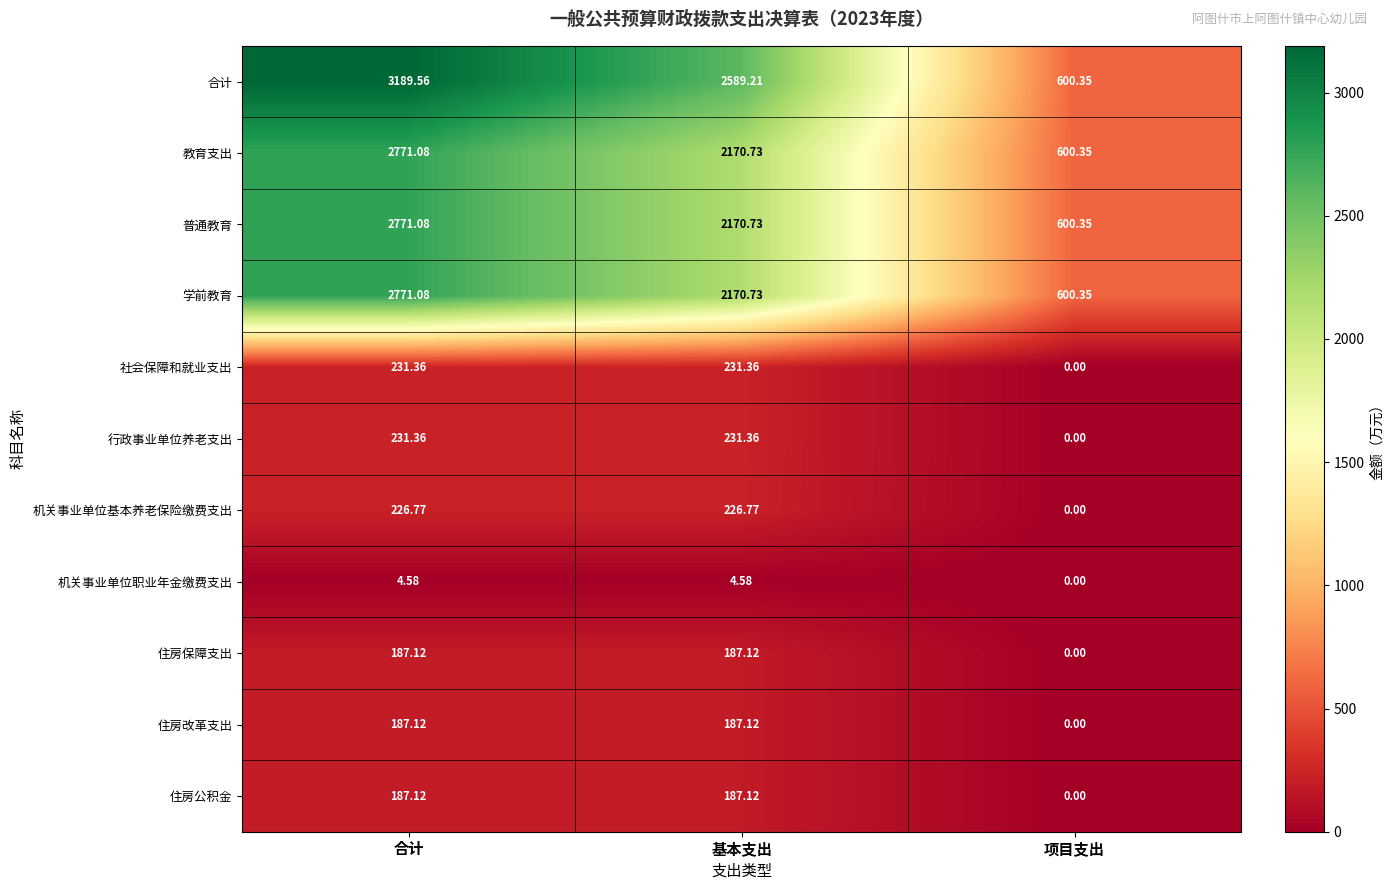

How many categories are shown in the chart?

3